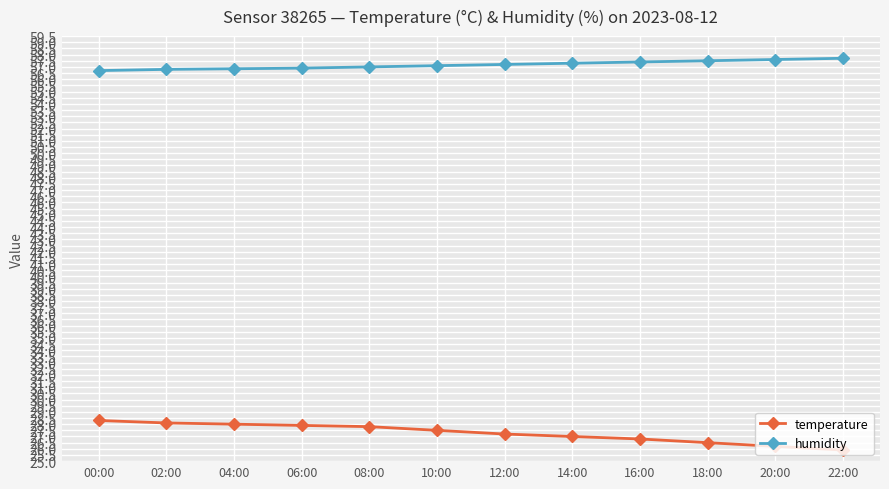

Which series has the largest total across all categories?

humidity